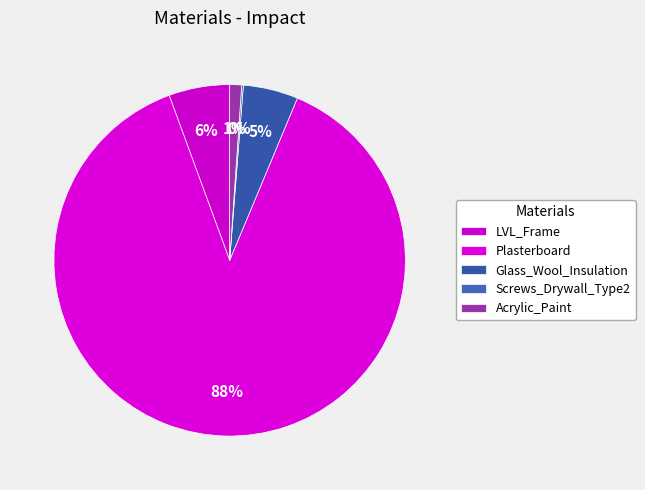

Rank the categories by value from lowest to highest.

Screws_Drywall_Type2, Acrylic_Paint, Glass_Wool_Insulation, LVL_Frame, Plasterboard